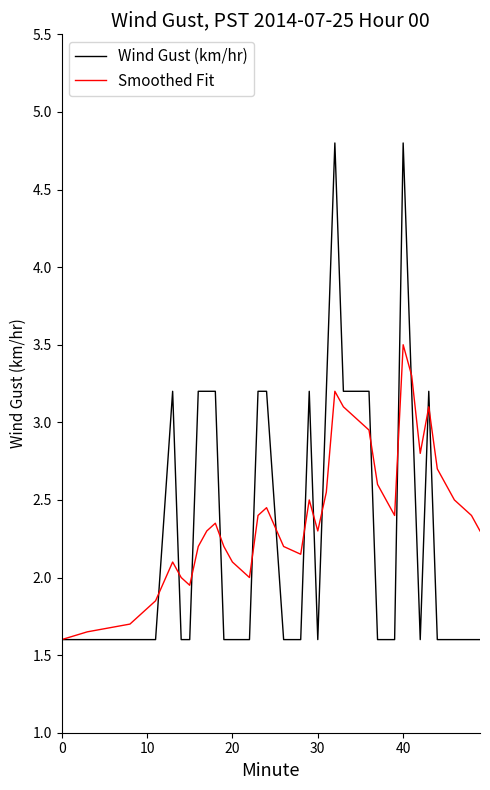

Rank the series by their maximum value, from highest to lowest.

Wind Gust (km/hr), Smoothed Fit